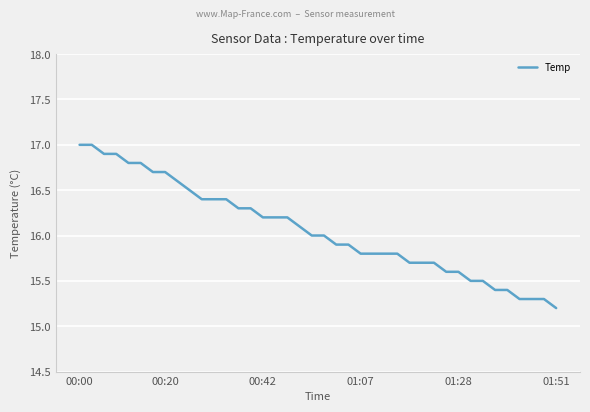

What is the difference between the maximum and minimum values?

1.8